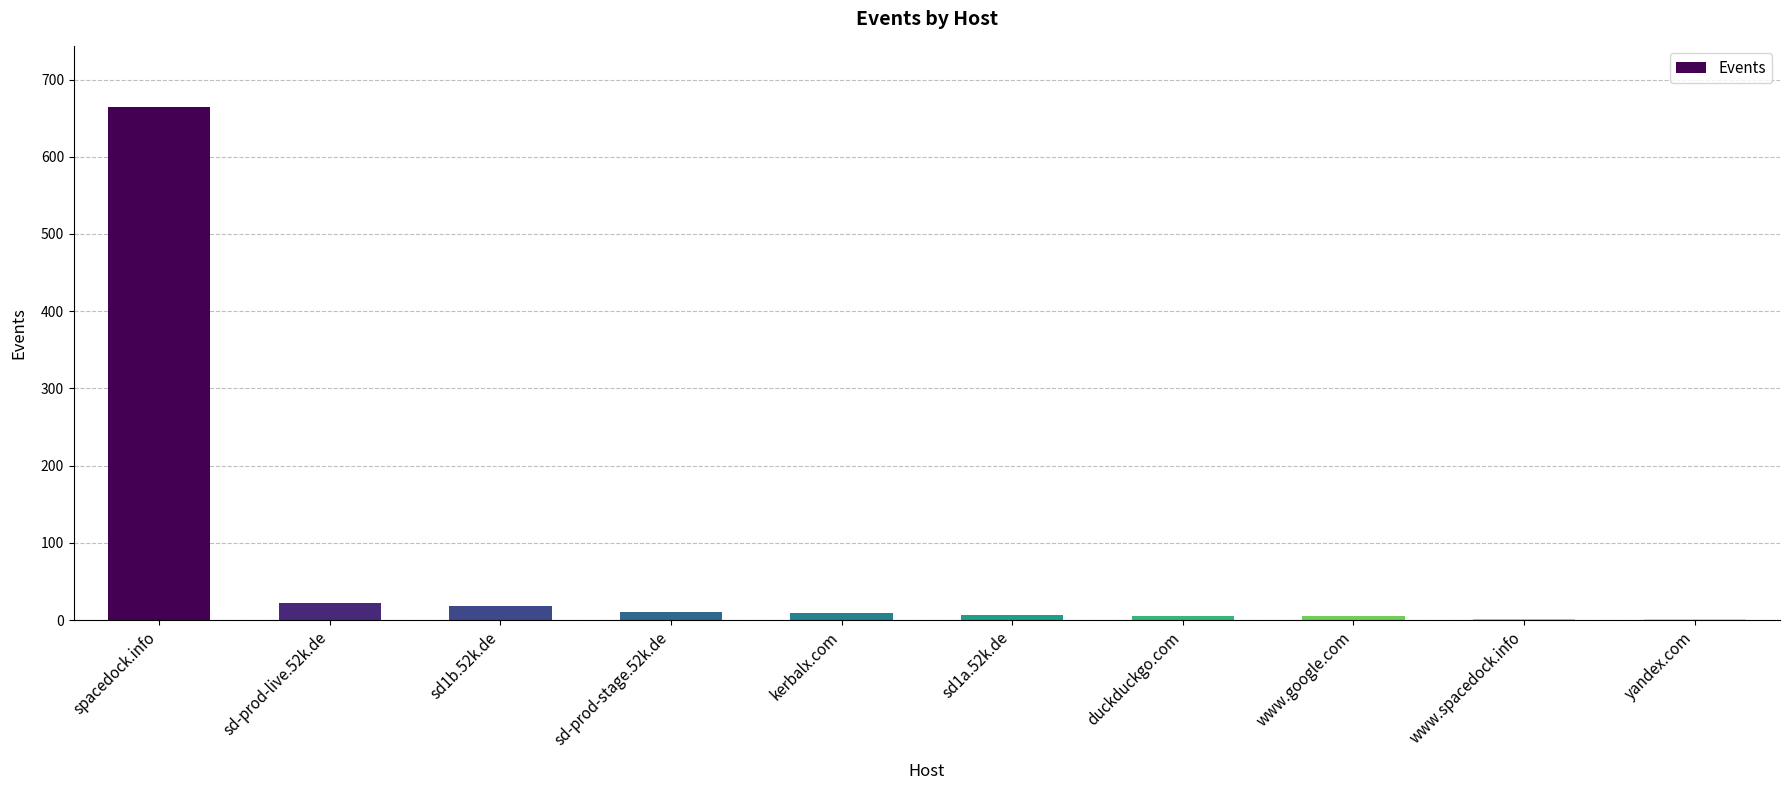

The value at sd-prod-live.52k.de is 22. True or false?

True